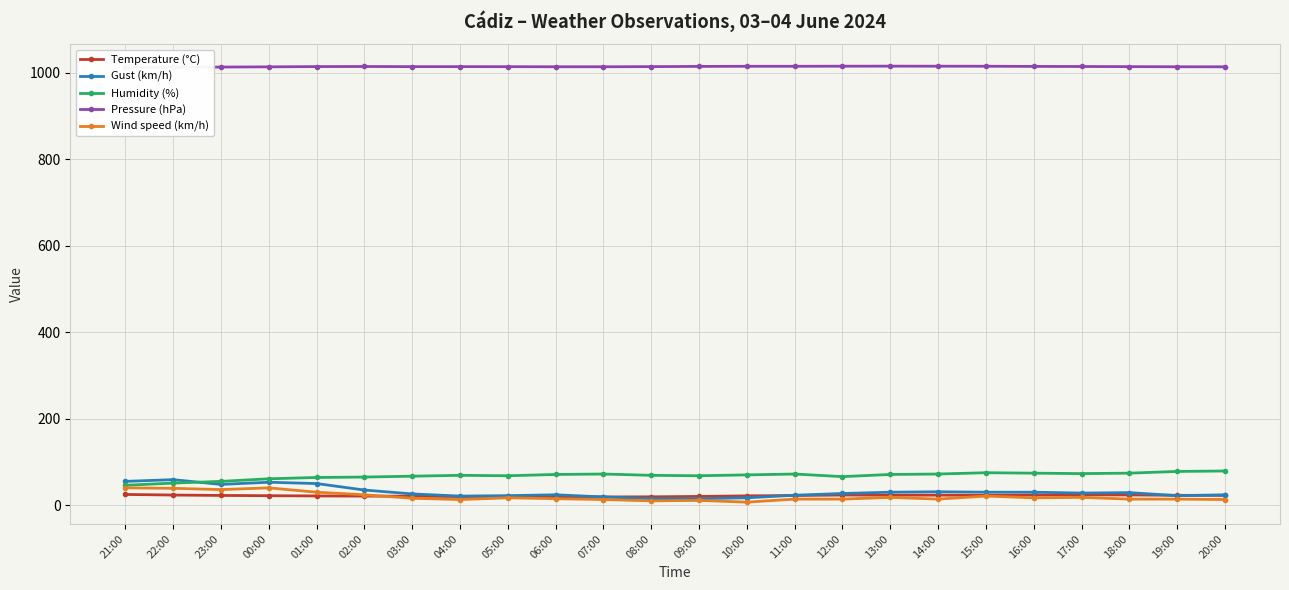

List the labels in order of Pressure (hPa) value, largest first.

13:00, 12:00, 14:00, 15:00, 10:00, 11:00, 09:00, 16:00, 02:00, 17:00, 01:00, 03:00, 04:00, 08:00, 18:00, 05:00, 06:00, 07:00, 19:00, 20:00, 00:00, 23:00, 22:00, 21:00